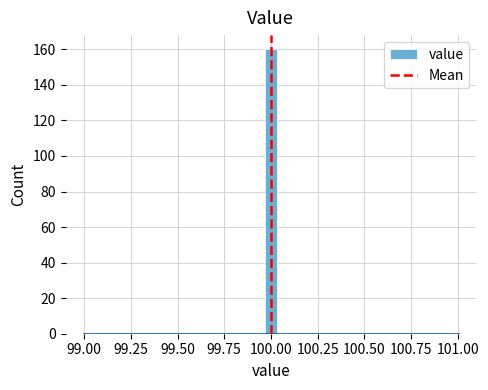

Read against the x-axis, roughly where is the centre of the tallest bar?

100.00